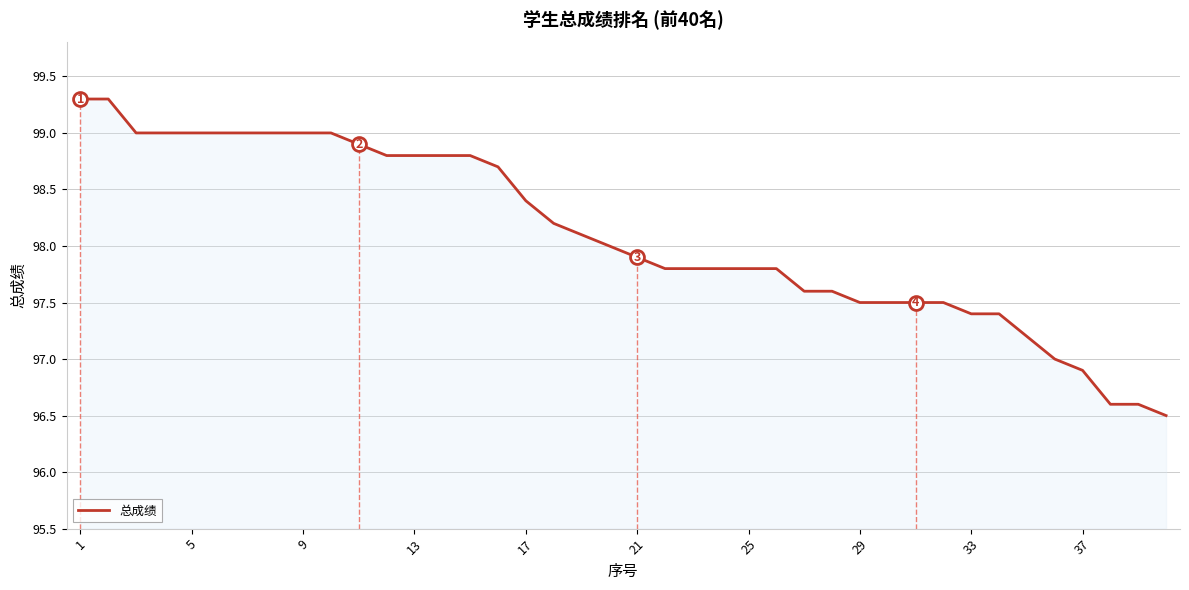

What is the maximum value shown in the chart?

99.3